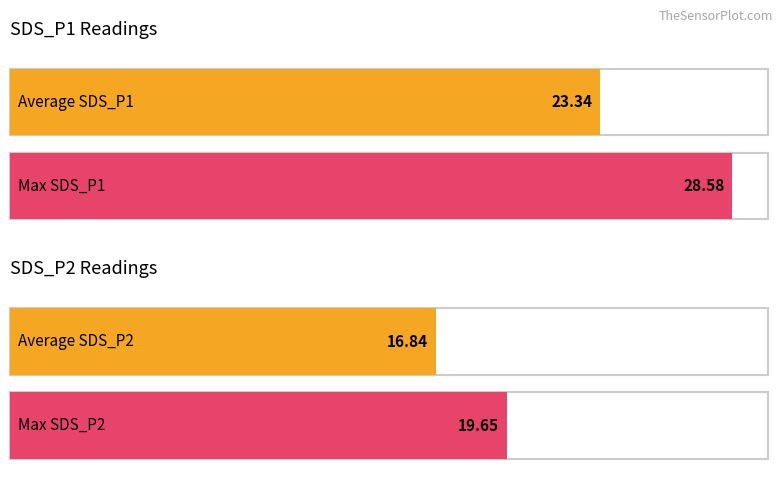

What is the value of the SDS_P2 bar at the 8th from the left?

19.6